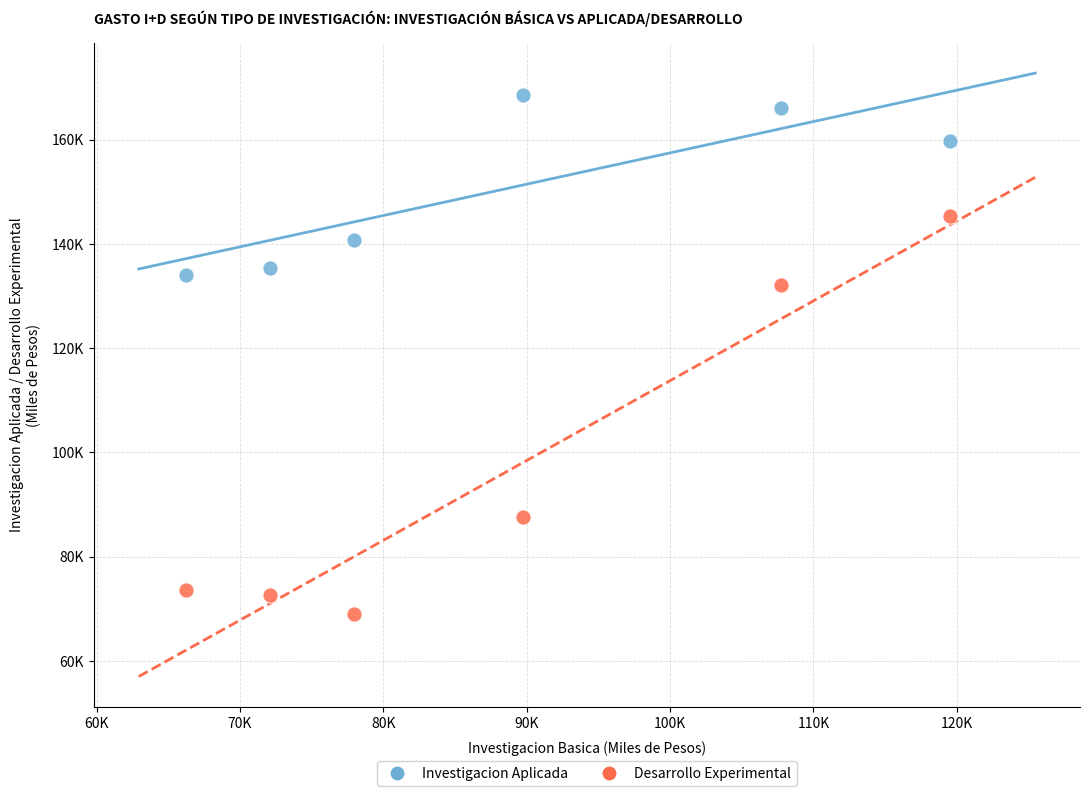

What are all the series names shown in the legend?

Investigacion Aplicada, Desarrollo Experimental